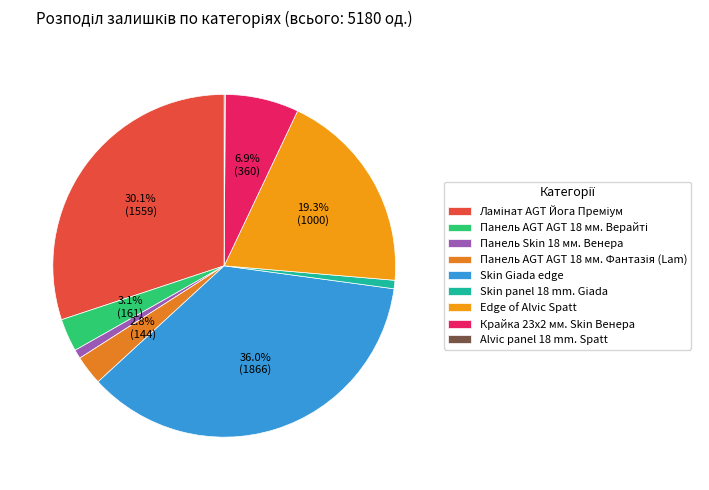

Is Панель AGT AGT 18 мм. Фантазія (Lam) the majority of the pie?

No